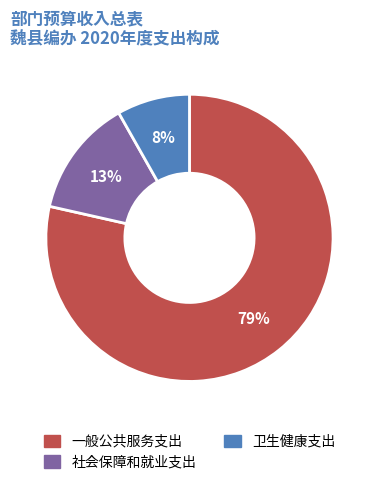

Do 卫生健康支出 and 社会保障和就业支出 together represent more than half of the pie?

No